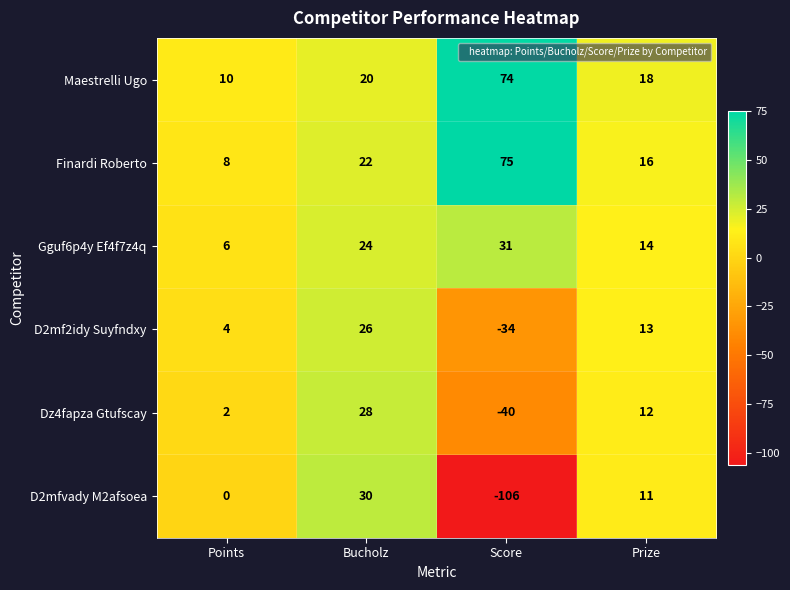

The D2mfvady M2afsoea series shows -172 at Score. True or false?

False